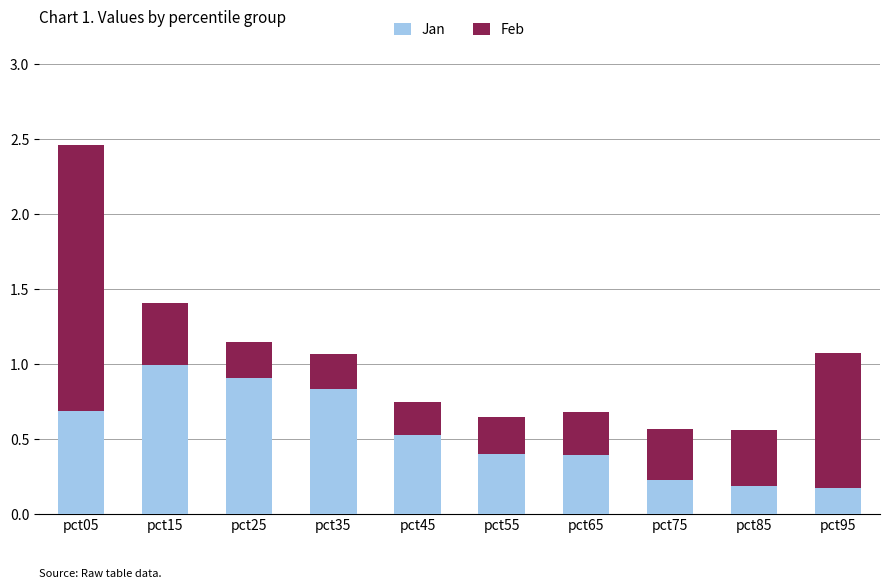

Is it true that Jan equals 0.2 at pct75?

True